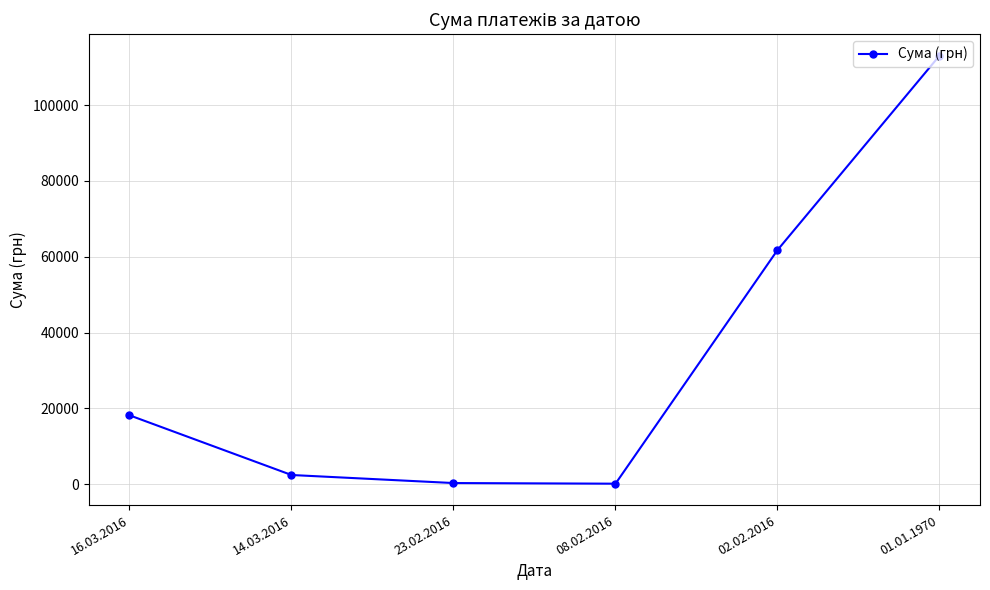

What is the label of the 3rd point from the left?

23.02.2016